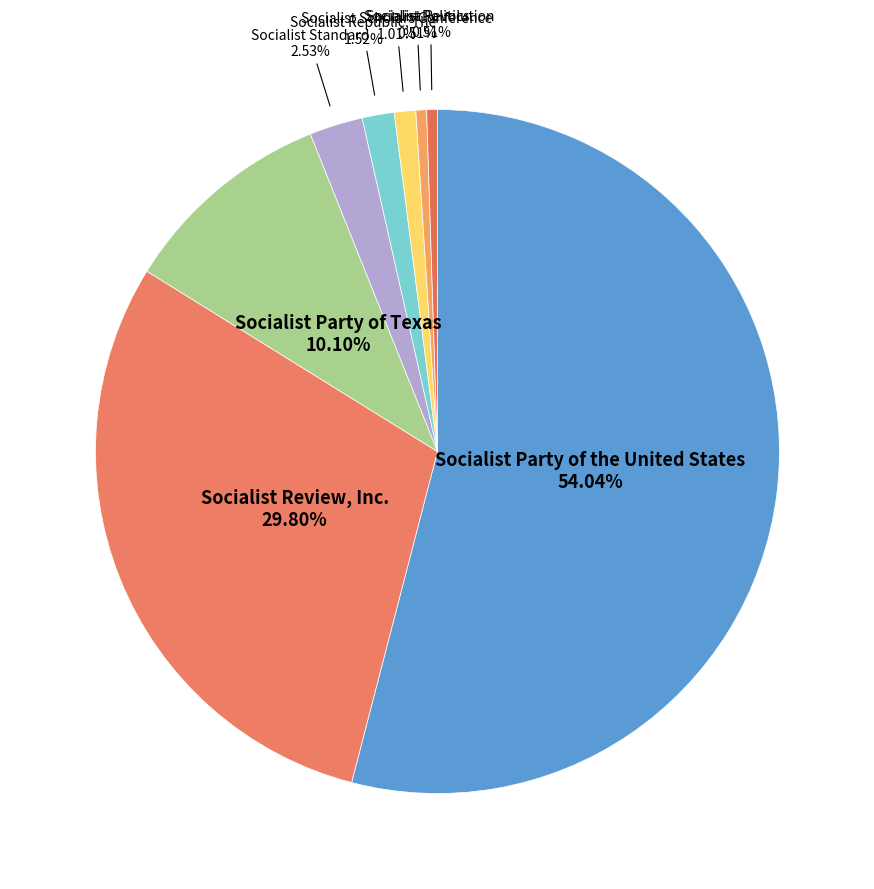

Between Socialist Scholars Conference and Socialist Revolution, which is larger?

Socialist Scholars Conference